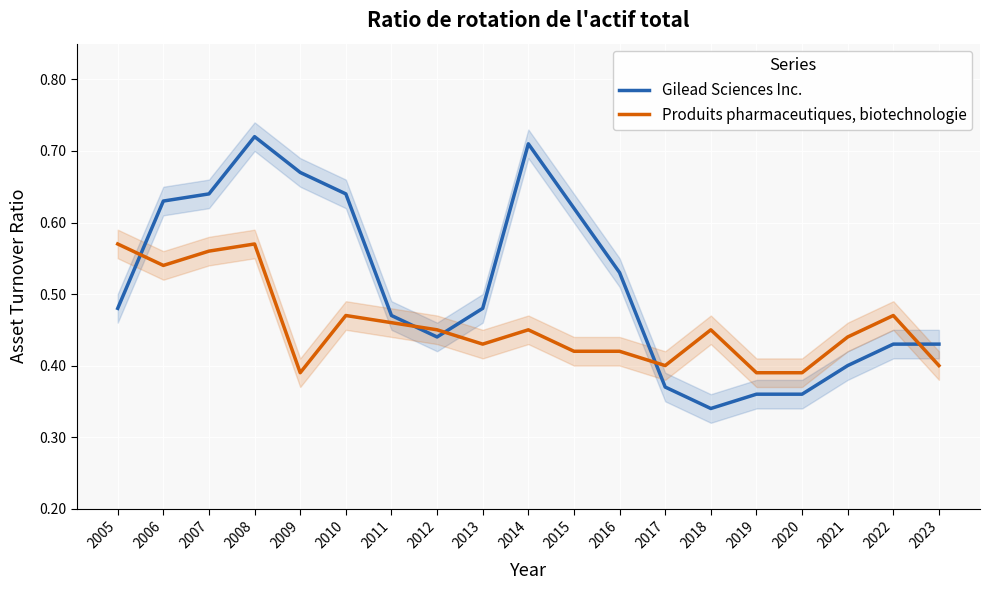

What is the highest value of the Gilead Sciences Inc. series?

0.7